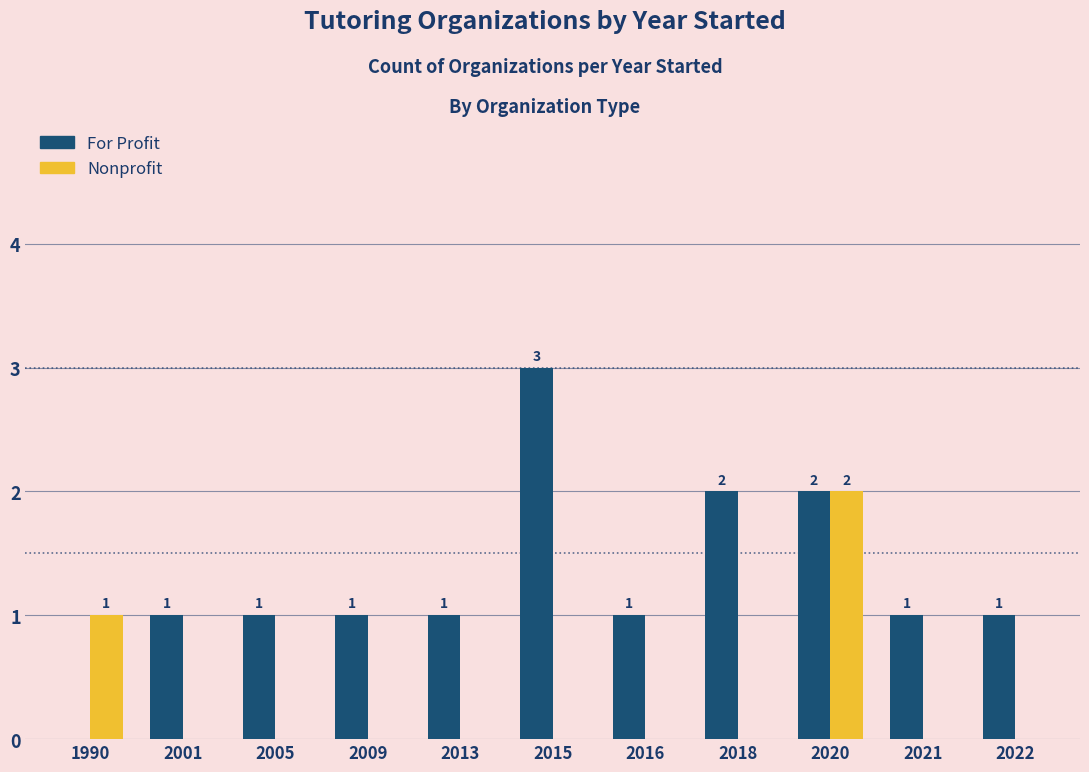

At which category is the sum across all series the highest?

2020